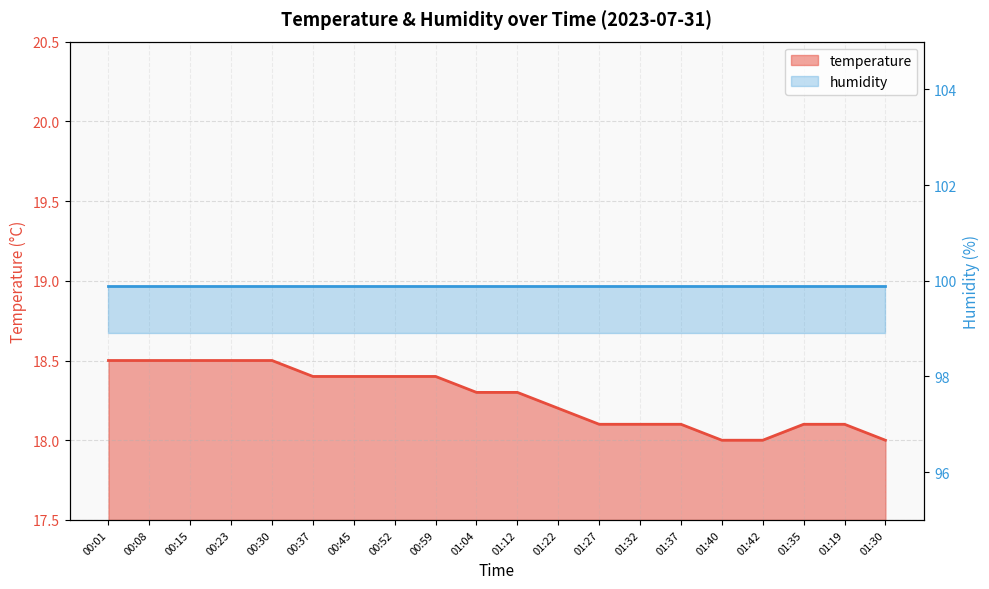

Rank the categories by value from lowest to highest.

01:40, 01:42, 01:30, 01:27, 01:32, 01:37, 01:35, 01:19, 01:22, 01:04, 01:12, 00:37, 00:45, 00:52, 00:59, 00:01, 00:08, 00:15, 00:23, 00:30